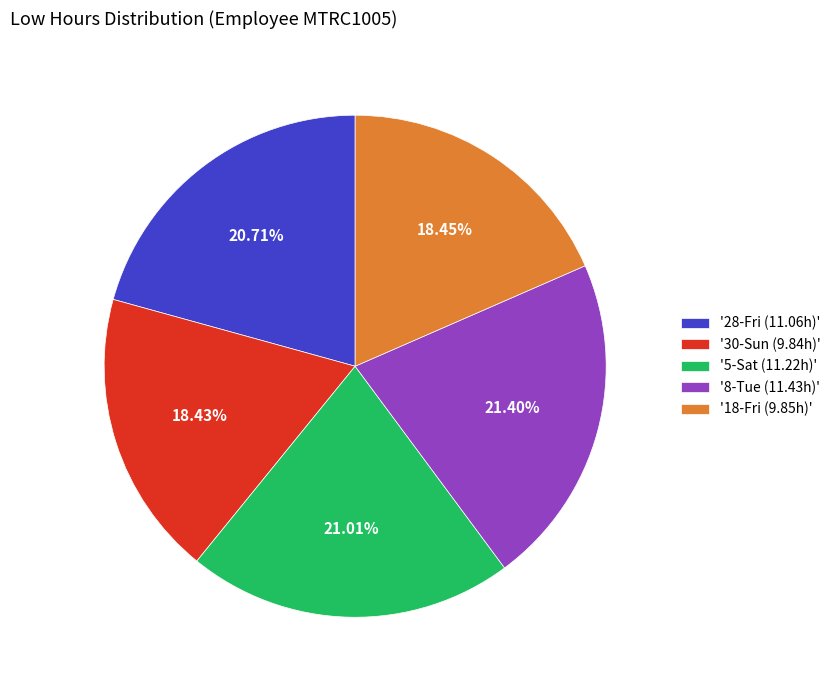

Is there any slice that represents more than half of the pie?

No